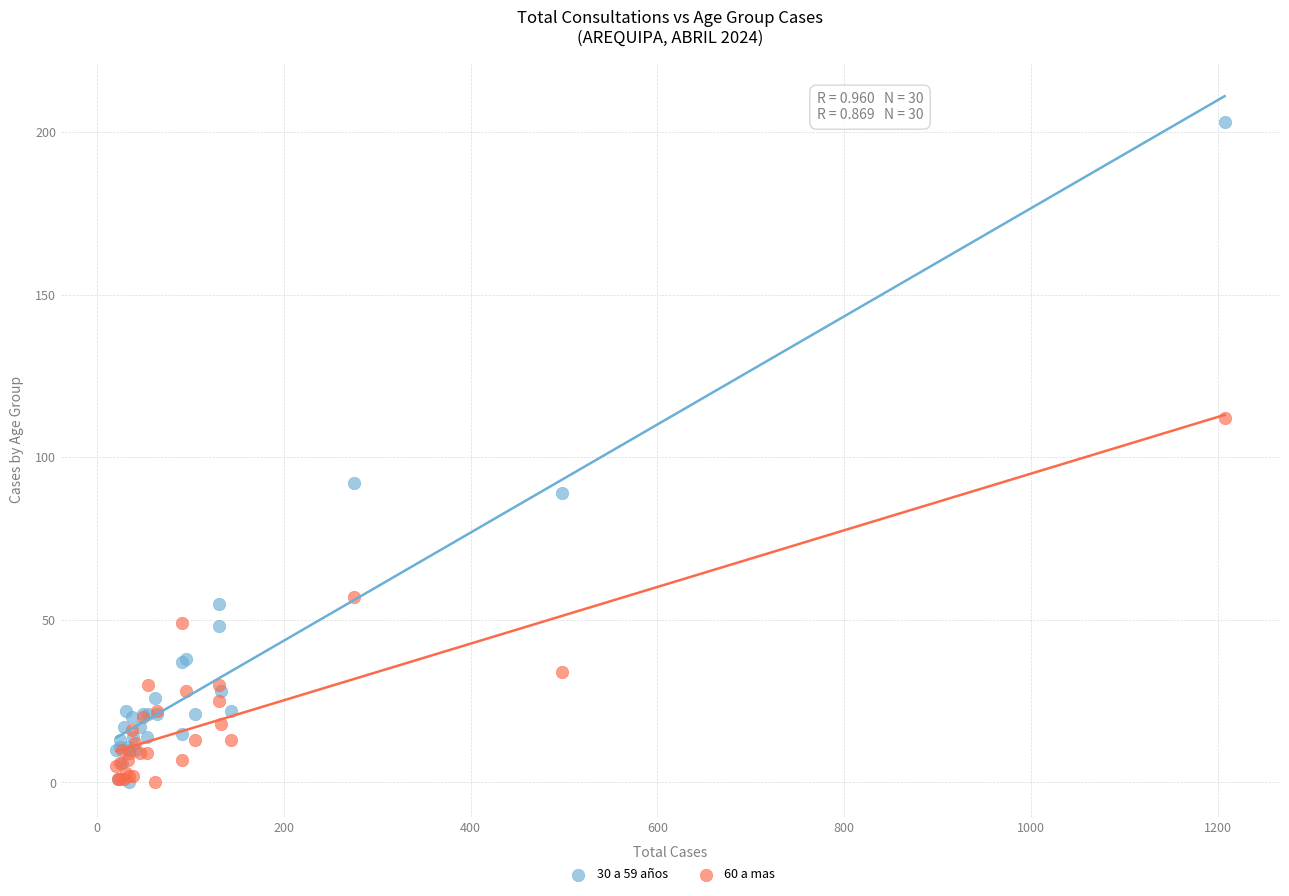

What are all the series names shown in the legend?

30 a 59 años, 60 a mas